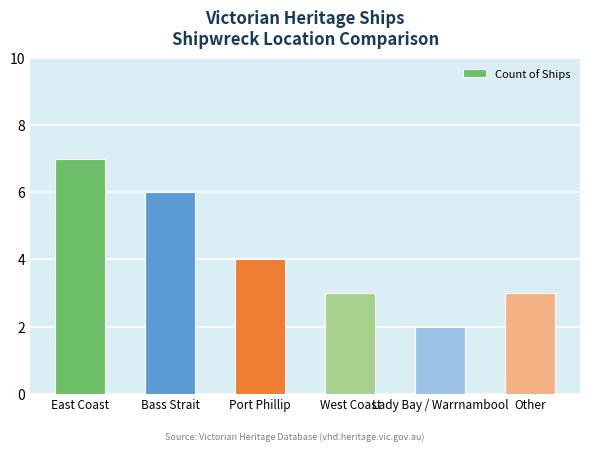

What is the greatest value displayed?

7